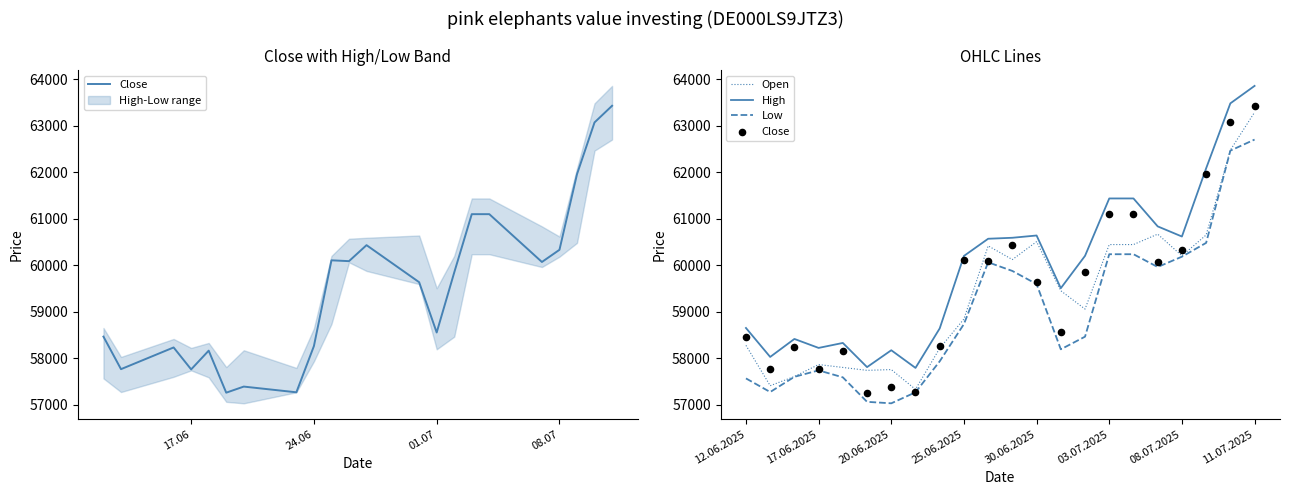

Which series reaches the minimum Y coordinate?

Low